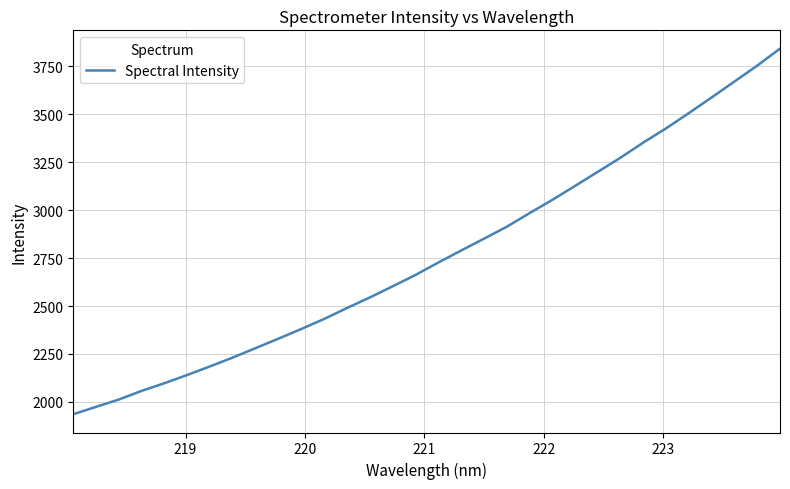

How many values exceed 2726?

16